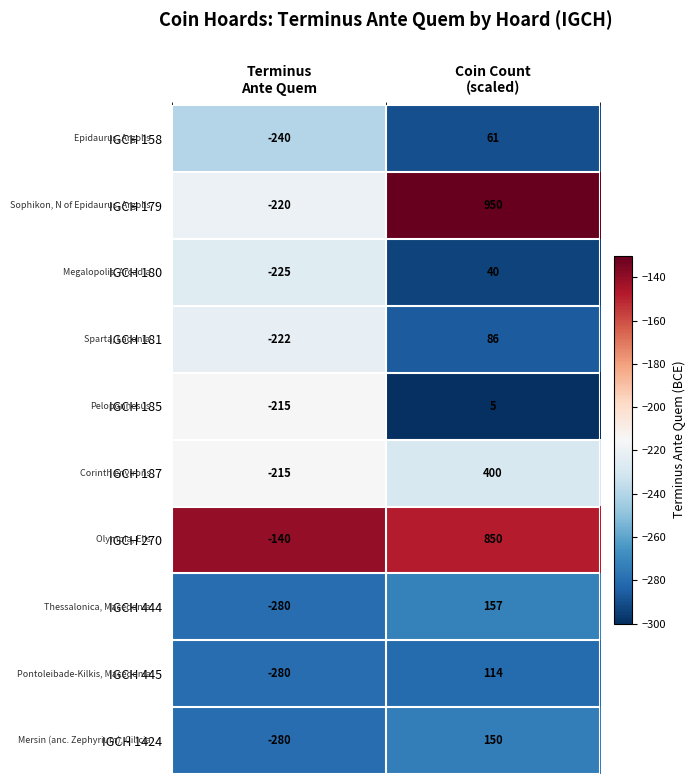

What is the difference between the maximum and minimum values in the IGCH 180 series?

265